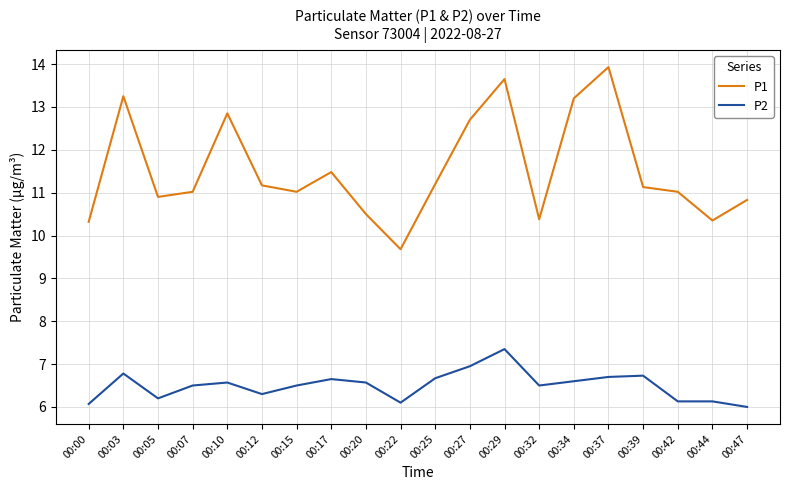

Between 00:07 and 00:34, which series saw the biggest shift?

P1